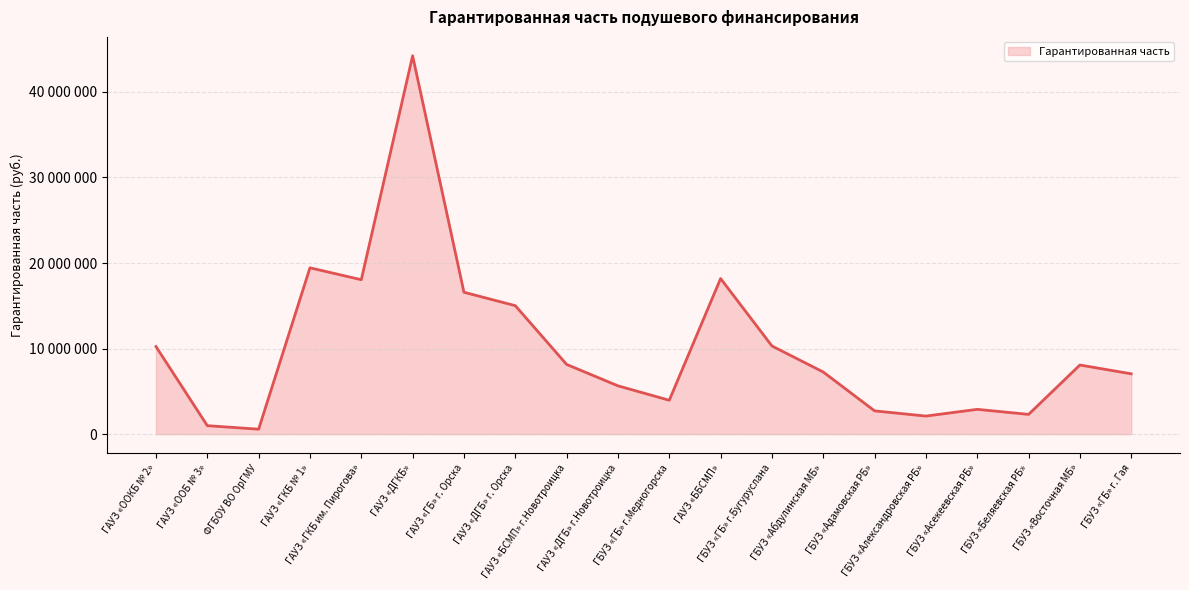

True or false: the data shows 10239287 at ГАУЗ «OOКБ № 2».

True